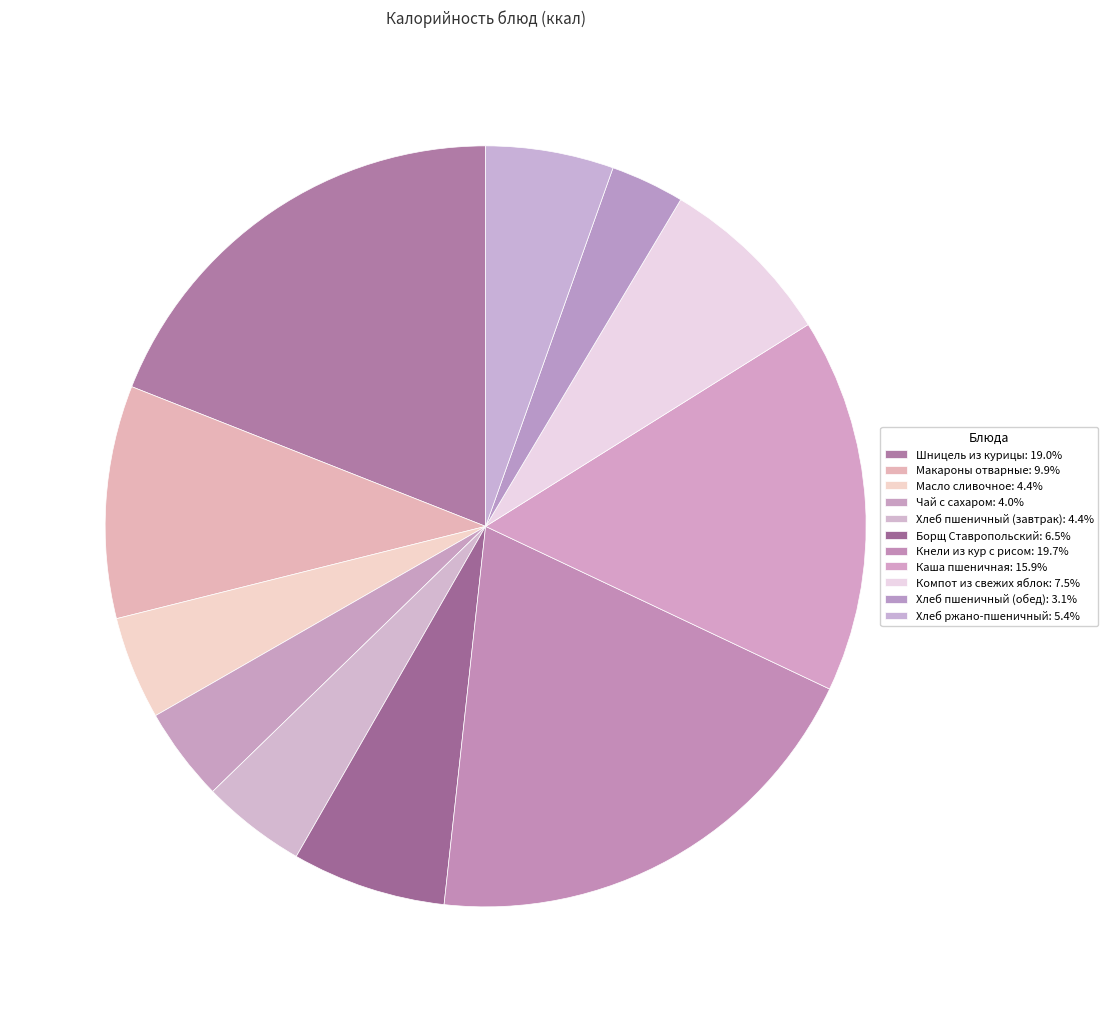

Rank the categories by value from highest to lowest.

Кнели из кур с рисом, Шницель из курицы, Каша пшеничная, Макароны отварные, Компот из свежих яблок, Борщ Ставропольский, Хлеб ржано-пшеничный, Хлеб пшеничный (завтрак), Масло сливочное, Чай с сахаром, Хлеб пшеничный (обед)